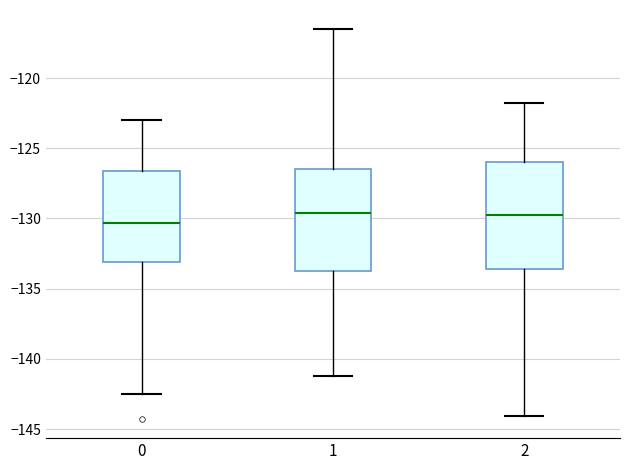

Reading left to right, read every box against the y-axis: the position of its median line, the range the box covers, and the ends of its whiskers. The values are not printed on the chart, so give them approximately, as read against the axis.

0: median -130.5, box -133.0 to -126.5, whiskers -142.5 to -123.0
1: median -129.5, box -133.5 to -126.5, whiskers -141.0 to -116.5
2: median -129.5, box -133.5 to -126.0, whiskers -144.0 to -122.0